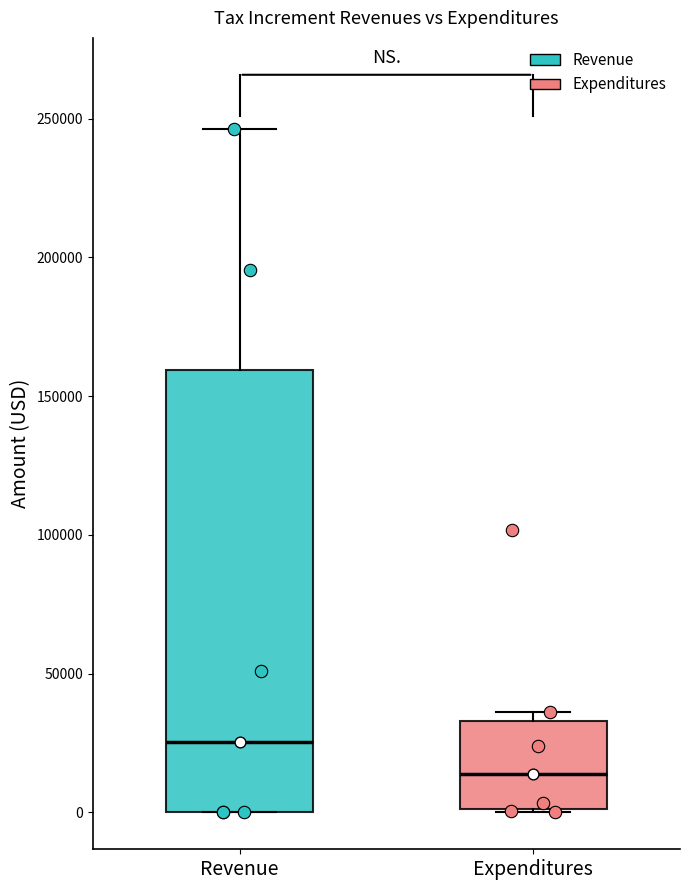

Which box is the tallest, from its lower edge to its upper edge?

Revenue